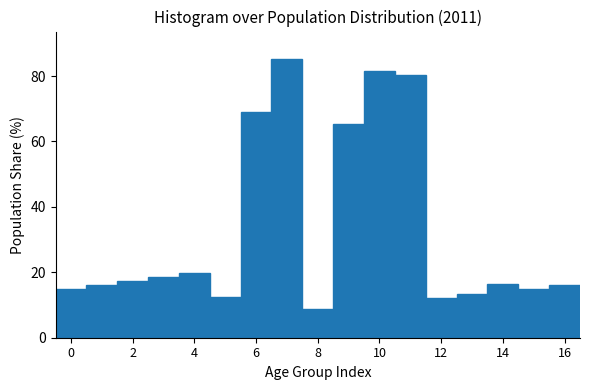

Which range on the x-axis has the tallest bar?

6.5 to 7.5